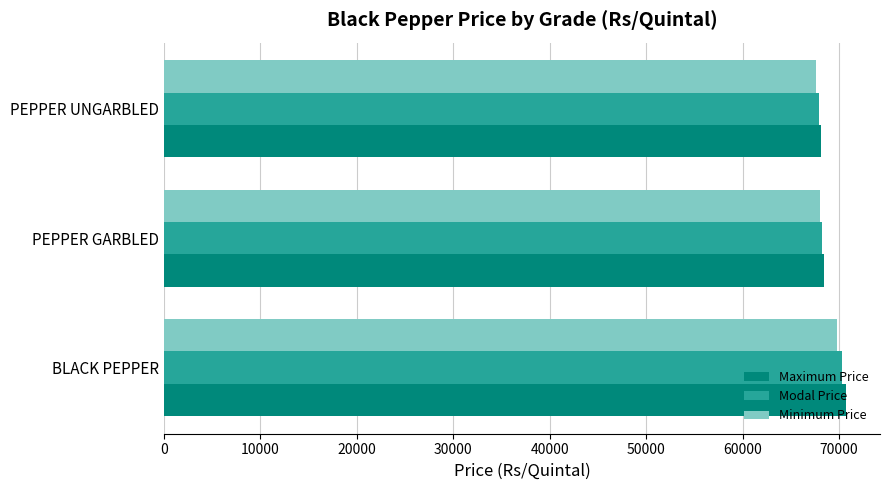

At which label does Modal Price reach its peak?

BLACK PEPPER